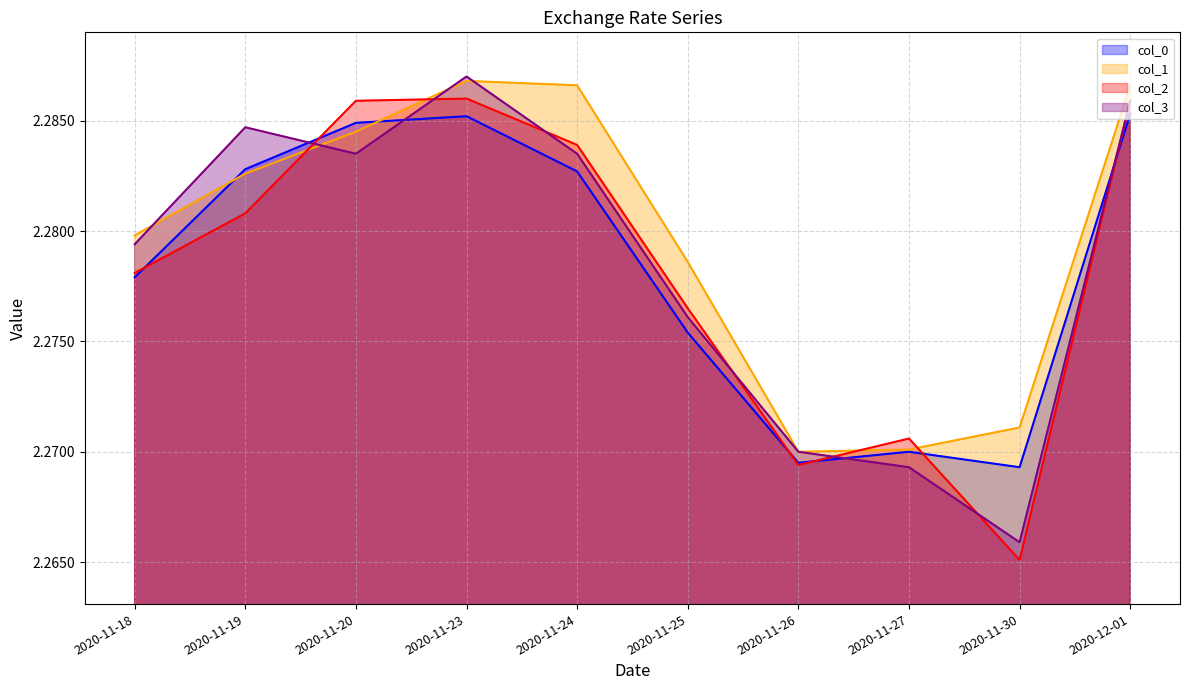

How many intersections are there between col_0 and col_1?

2